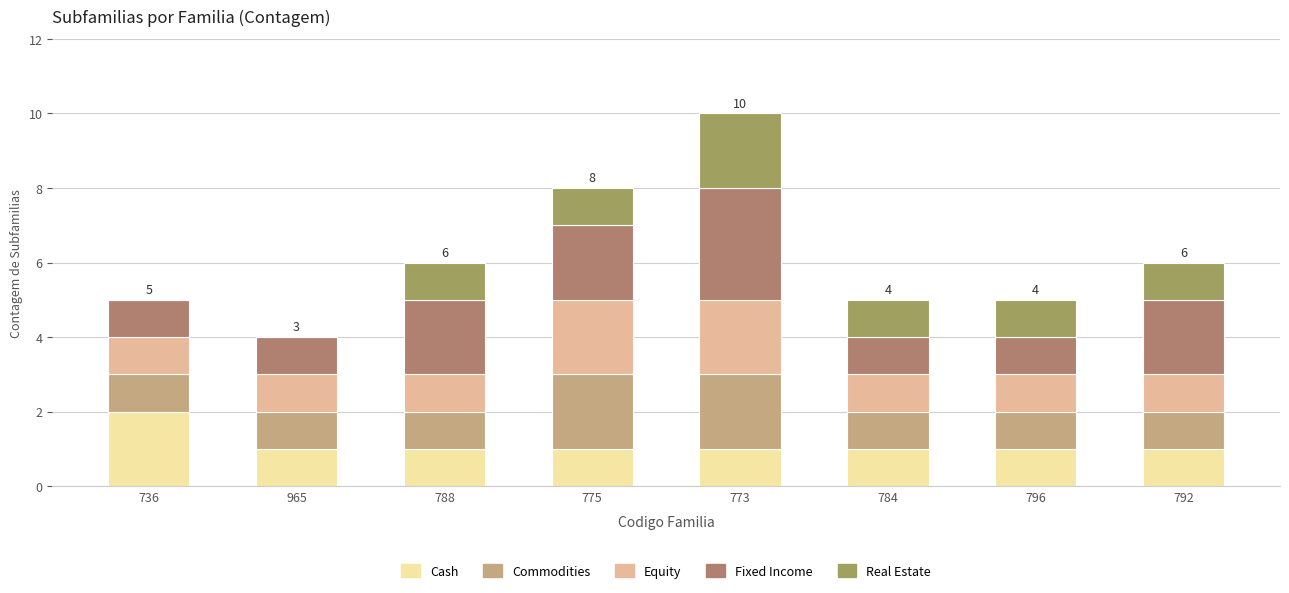

Rank the categories by Commodities value from lowest to highest.

736, 965, 788, 784, 796, 792, 775, 773